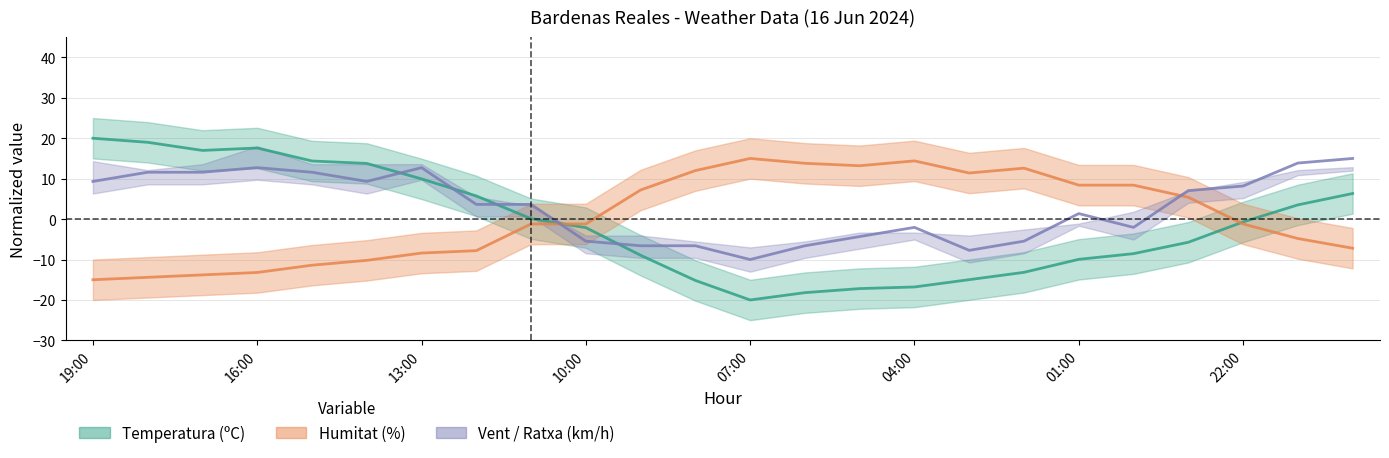

What is the difference between the second highest and minimum values in the Temperatura (ºC) series?

39.0